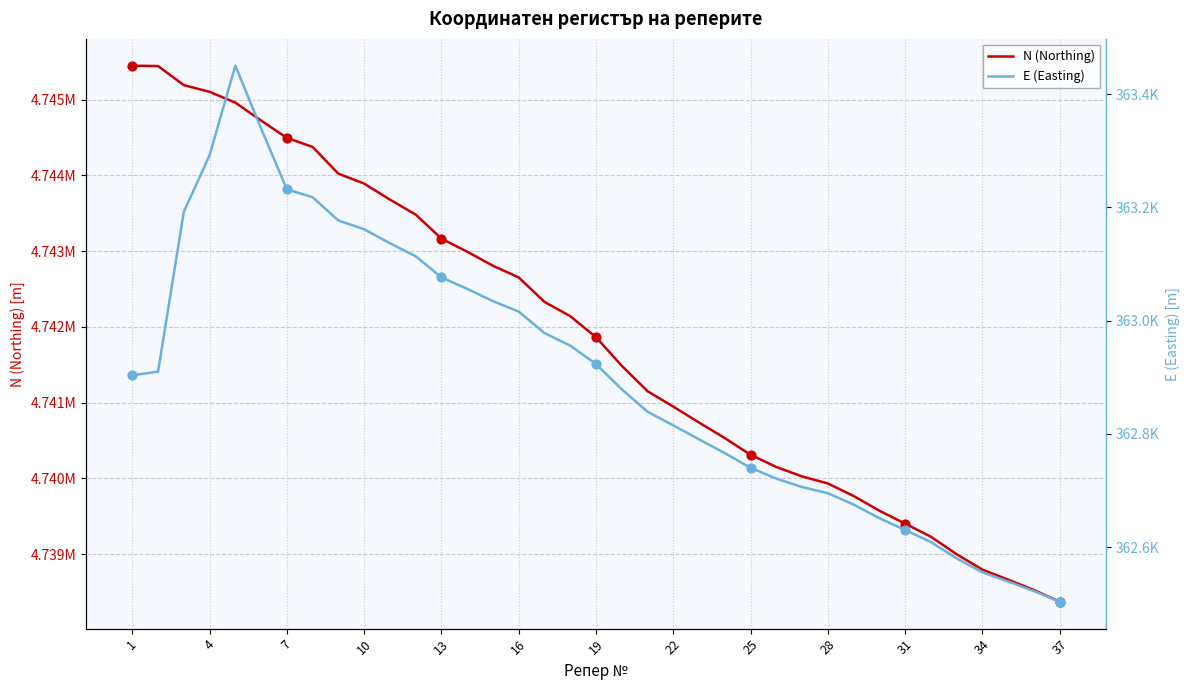

Which series contains the lowest Y value?

E (Easting)